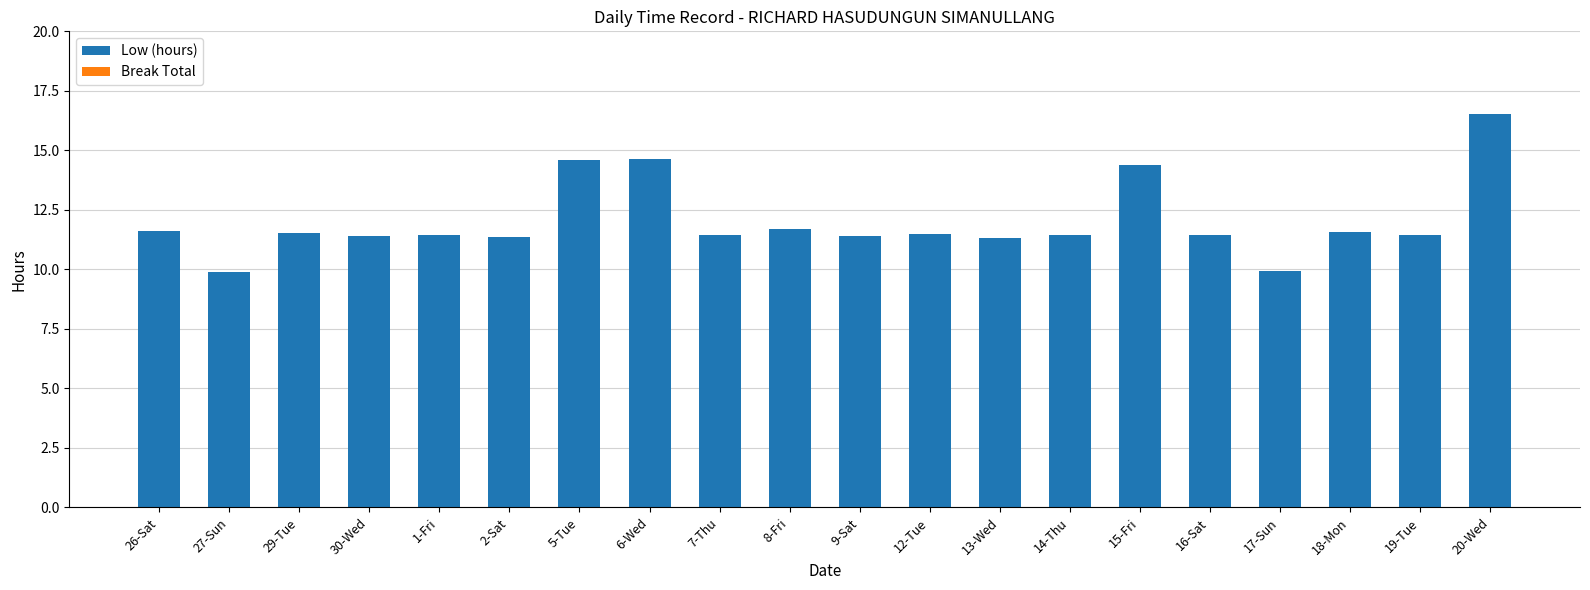

What is the maximum value shown in the chart?

16.5